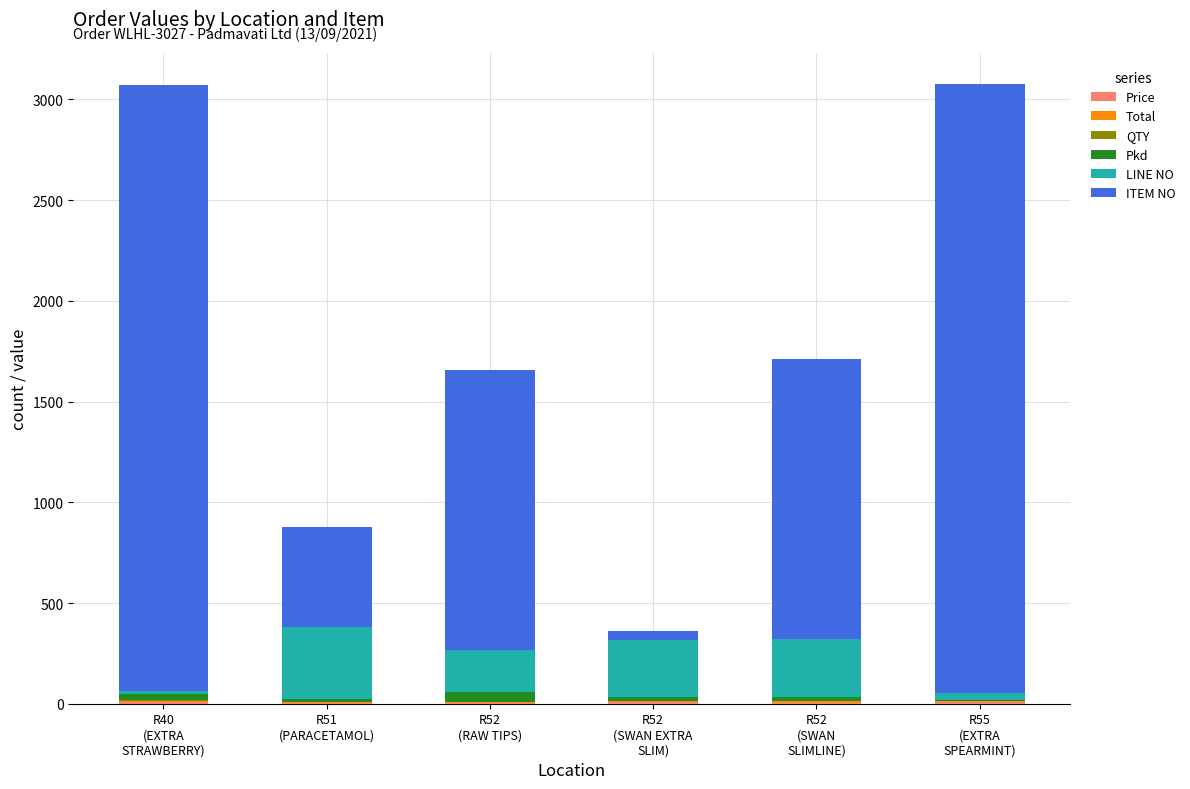

What is the label of the 1st bar from the left?

R40
(EXTRA
STRAWBERRY)